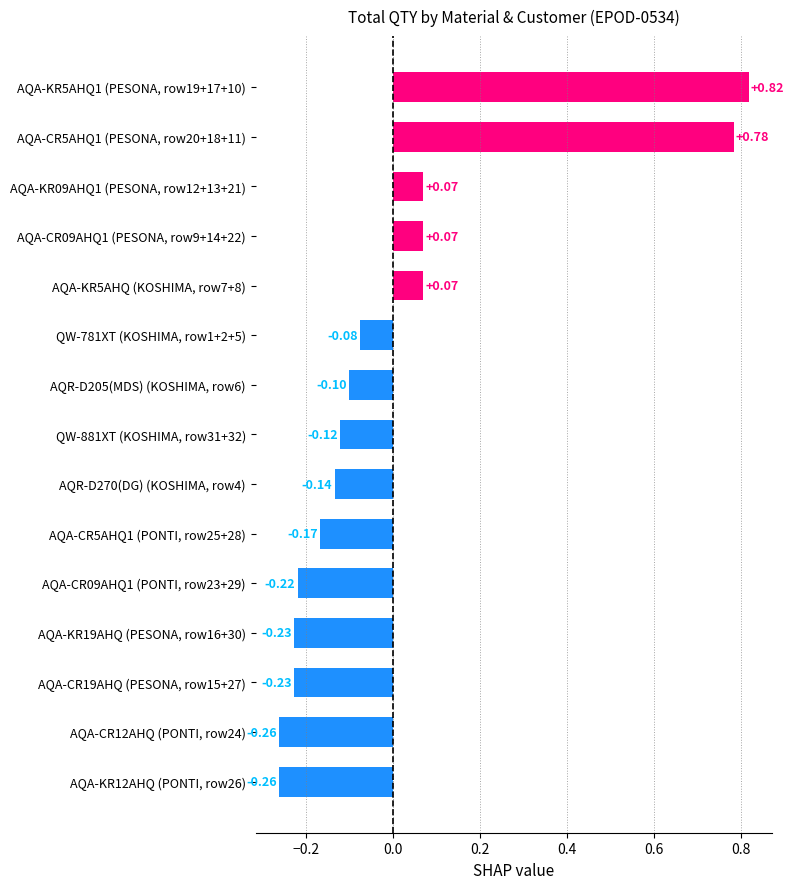

What is the difference between the maximum and minimum values?

1.1